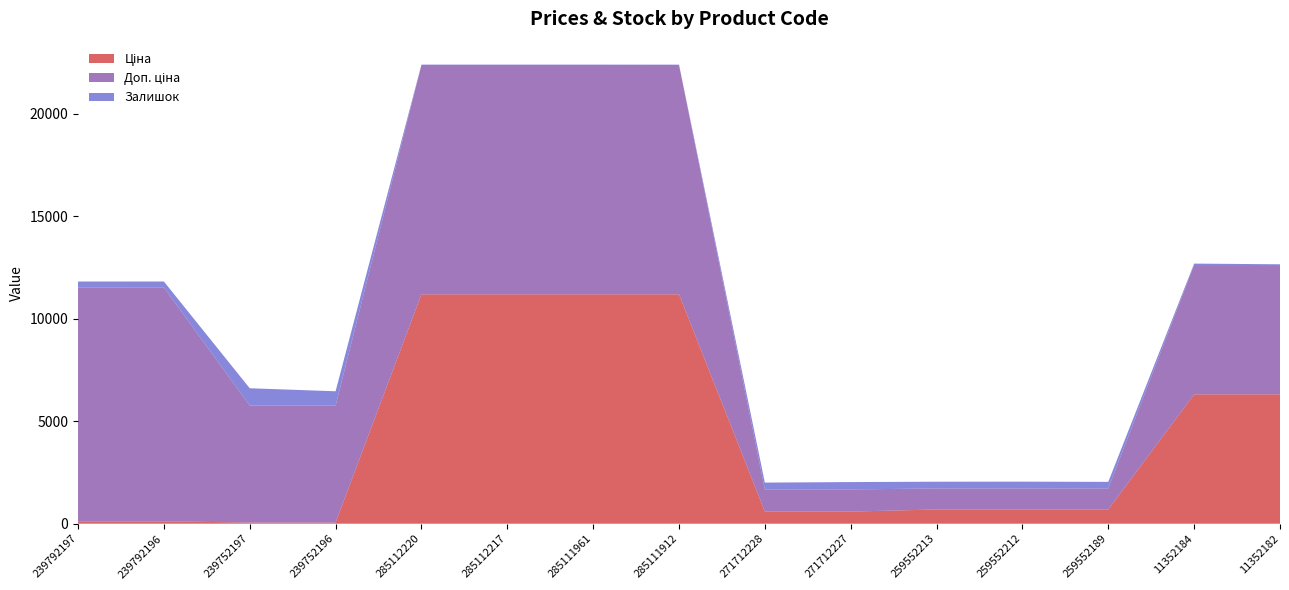

Reading left to right, list all the values displayed in this chart.

Ціна: 114.1	114.1	57.0	57.0	11188.2	11188.2	11188.2	11188.2	589.9	589.9	693.7	693.7	693.7	6308.8	6308.8
Доп. ціна: 11410.0	11410.0	5705.0	5705.0	11188.2	11188.2	11188.2	11188.2	1081.7	1081.7	1024.6	1024.6	1024.6	6308.8	6308.8
Залишок: 289.0	290.0	845.0	698.0	17.0	17.0	17.0	15.0	333.0	359.0	330.0	333.0	322.0	70.0	36.0